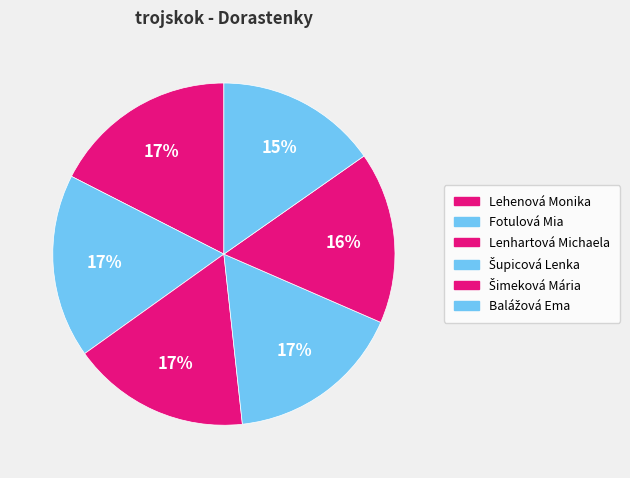

Rank the categories by value from lowest to highest.

Balážová Ema, Šimeková Mária, Šupicová Lenka, Lenhartová Michaela, Fotulová Mia, Lehenová Monika